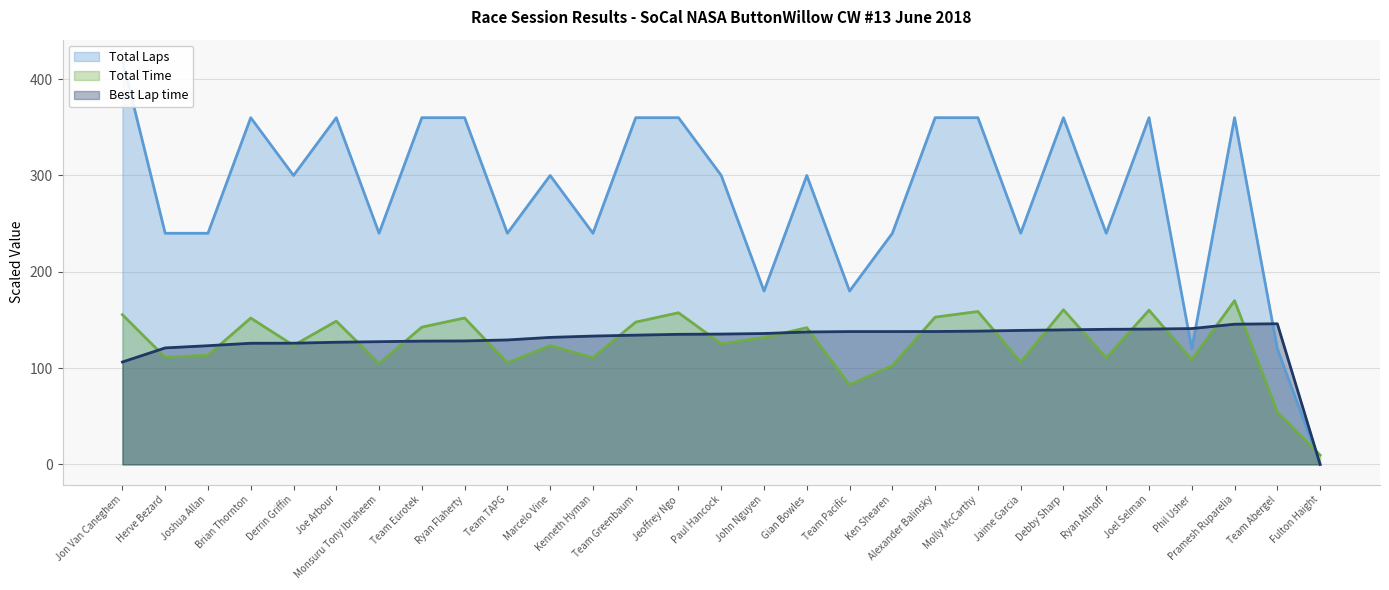

Between which two adjacent categories do Best Lap time (line) and Total Time (line) first intersect?

Jon Van Caneghem and Herve Bezard